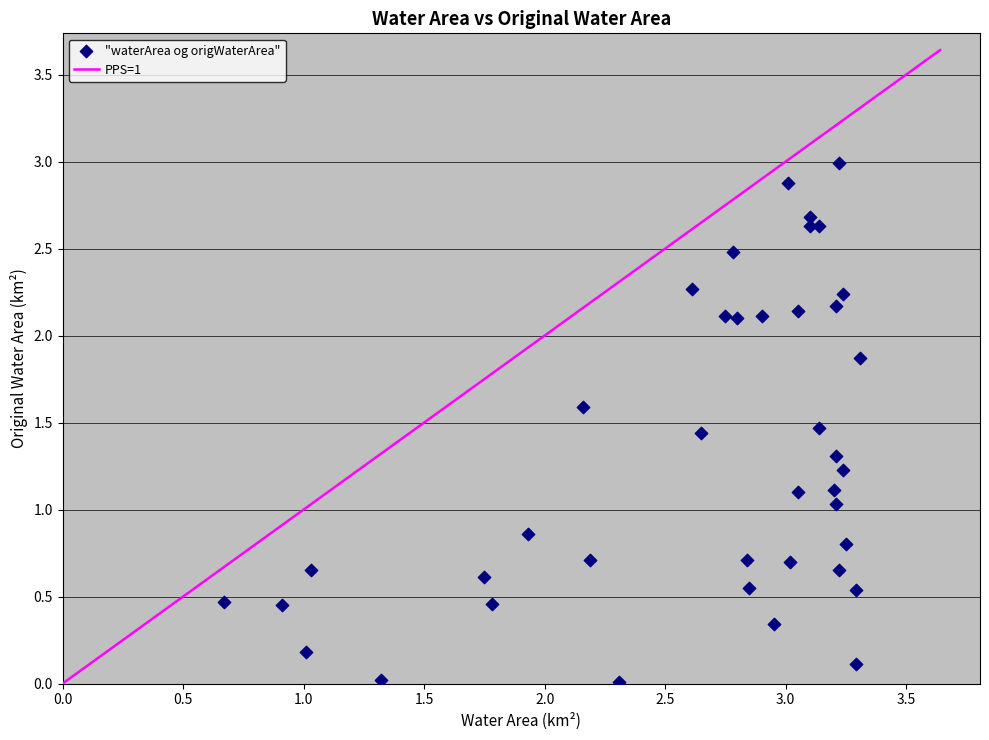

What is the range of Y values (max minus min)?

3.0